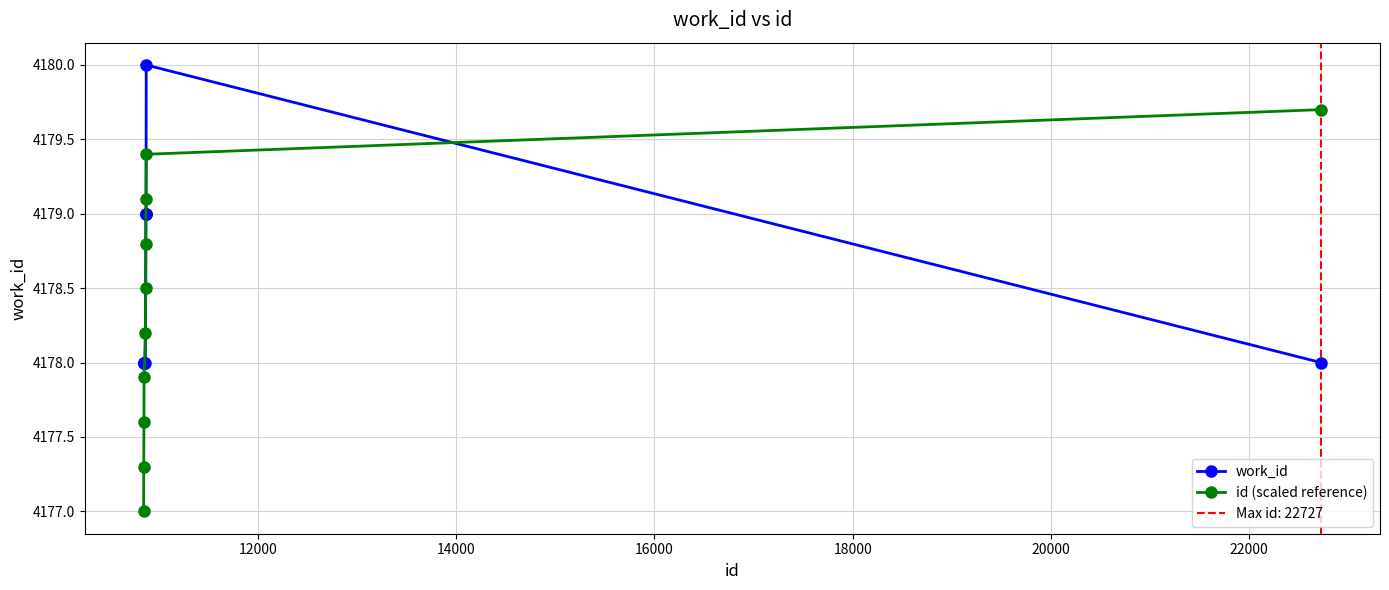

What is the value of the id (scaled reference) point at the 5th from the left?

4178.2